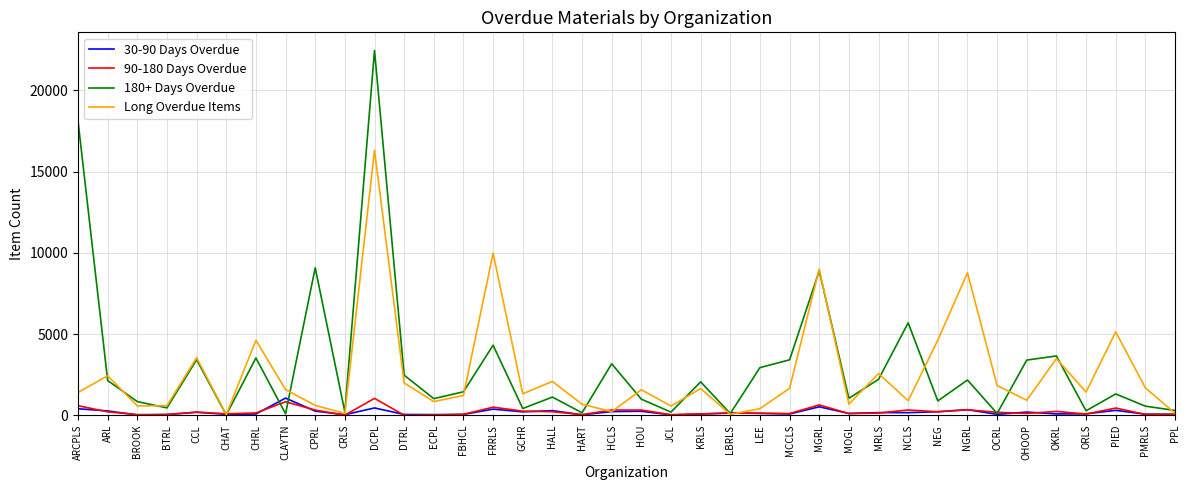

Is the value of Long Overdue Items at PMRLS greater than the value of 30-90 Days Overdue at PPL?

Yes